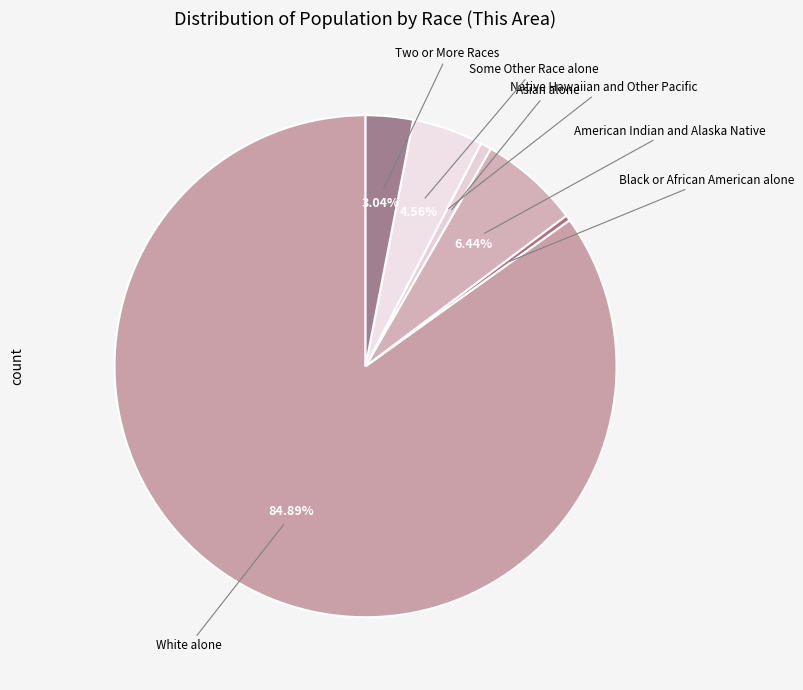

To the nearest percent, what is the combined percentage of American Indian and Alaska Native and Asian alone?

7%